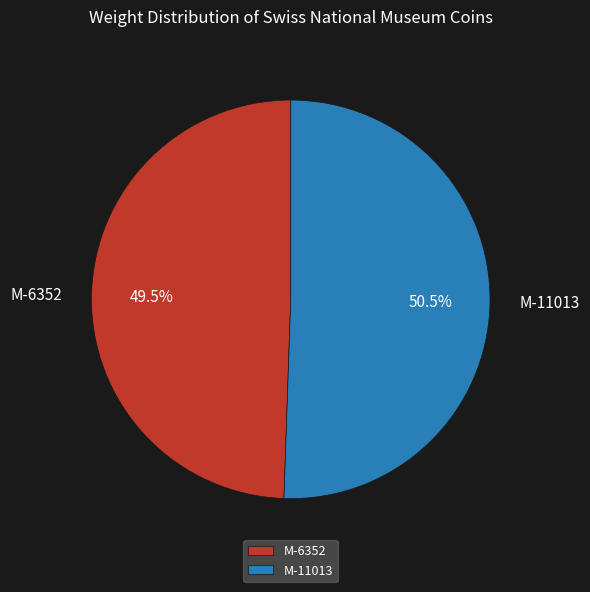

Which category accounts for the majority?

M-11013